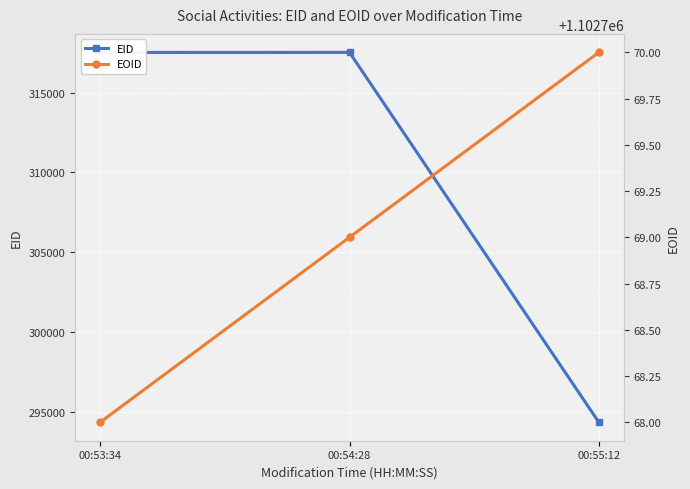

Rank the series by their maximum value, from highest to lowest.

EOID, EID